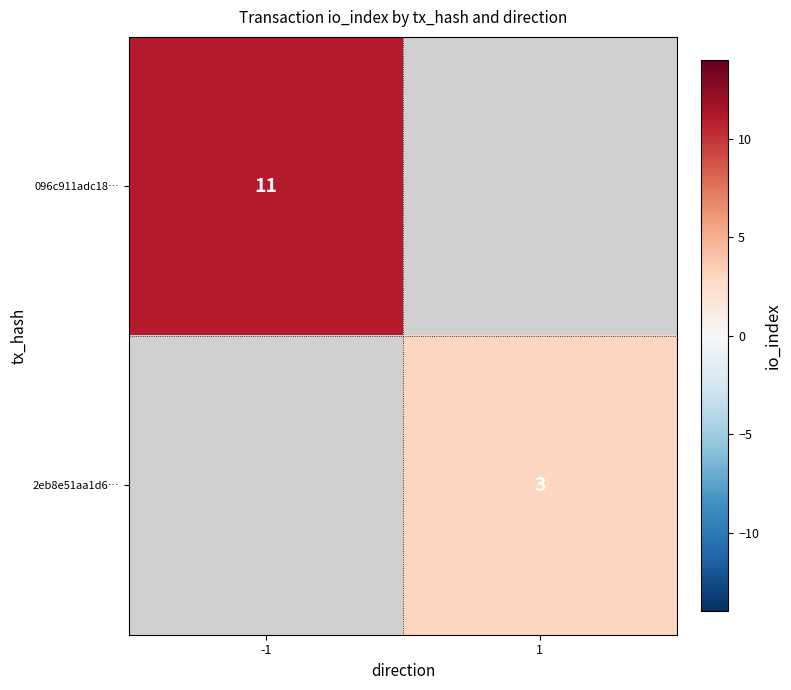

Is it true that 2eb8e51aa1d6… equals 3 at 1?

True